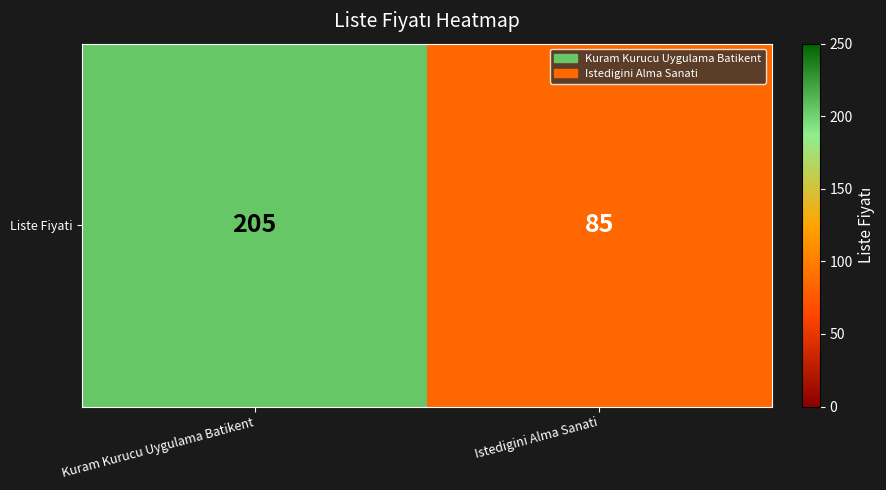

True or false: the data shows 85 at Istedigini Alma Sanati.

True